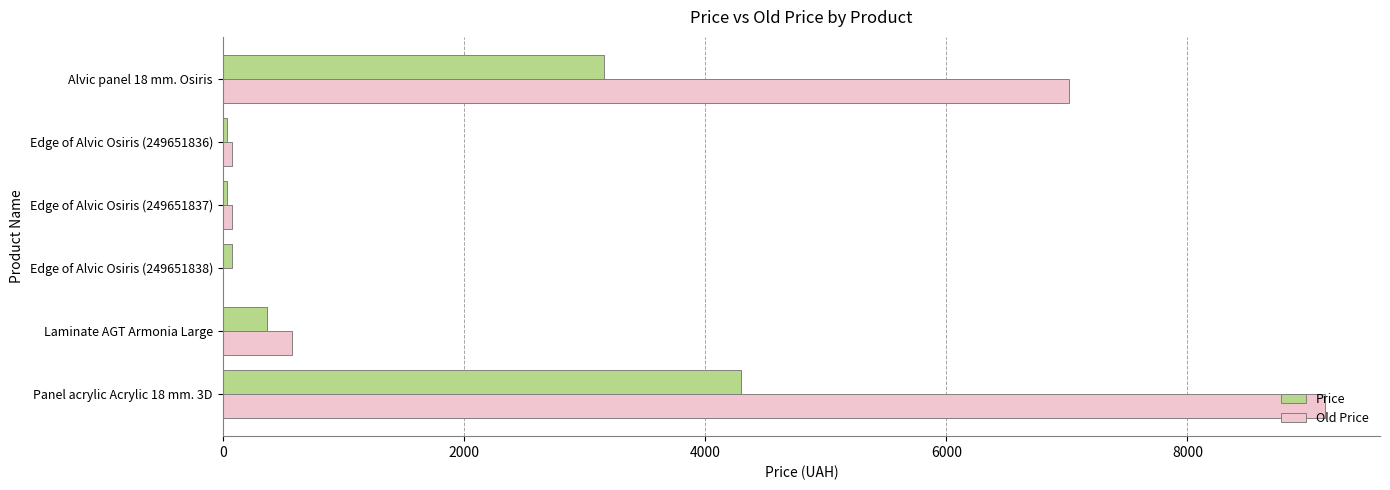

Which series has the largest total across all categories?

Old Price